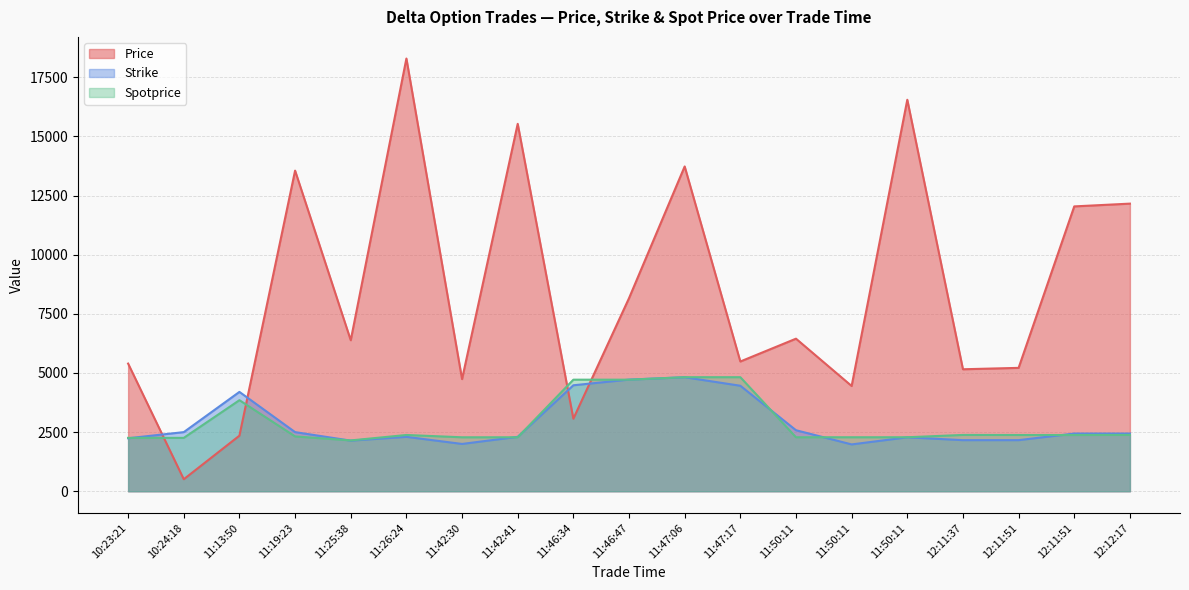

At 11:47:06, list the series in order from largest to smallest.

Price, Spotprice, Strike